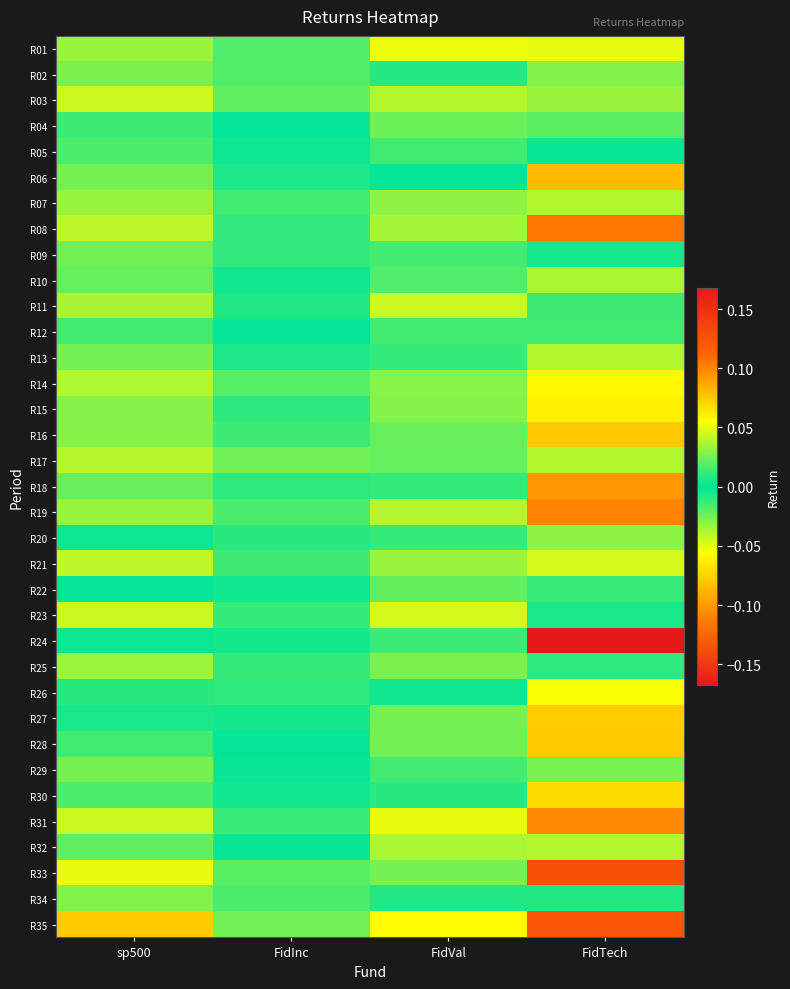

At how many categories does at least one series exceed 0?

4